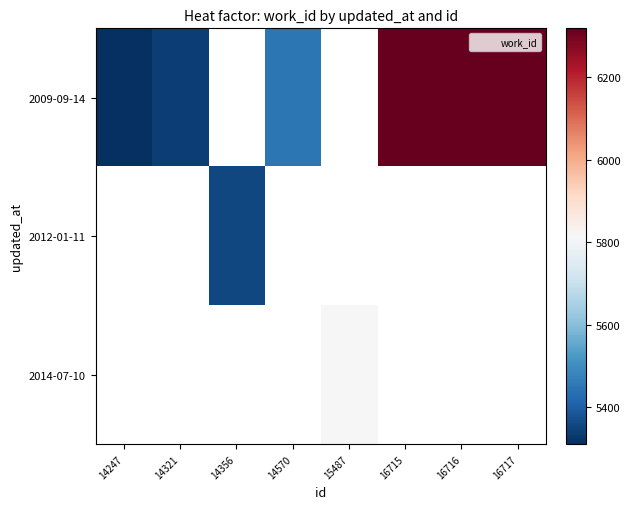

True or false: 2009-09-14 has a value of 10254.7 at 16716.

False